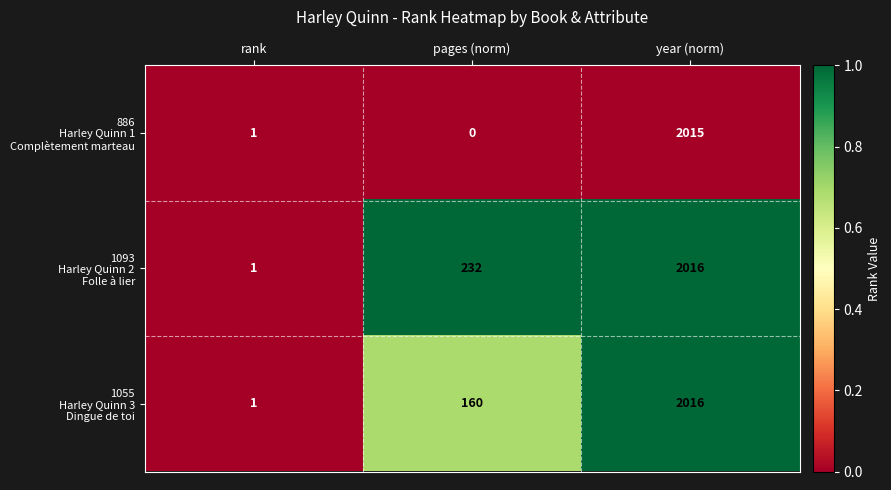

What is the difference between the highest and lowest values at year (norm)?

1